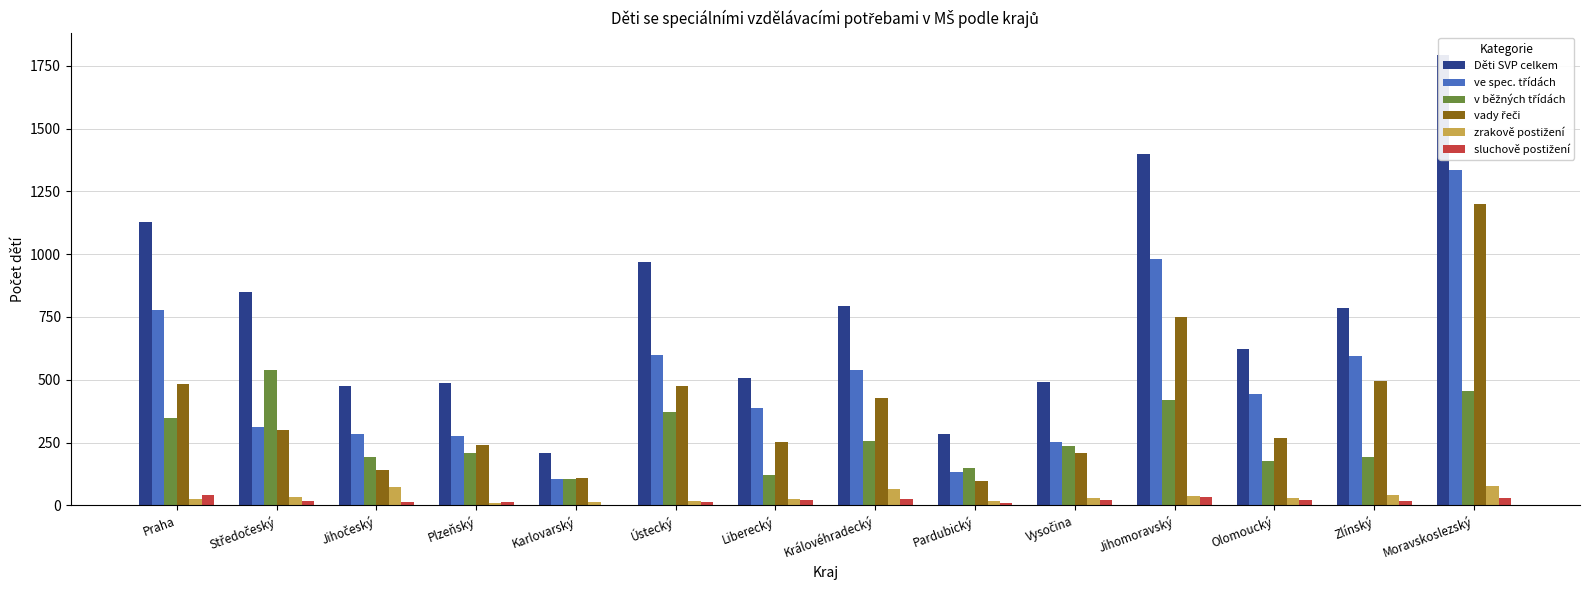

How many bars are there in total?

84